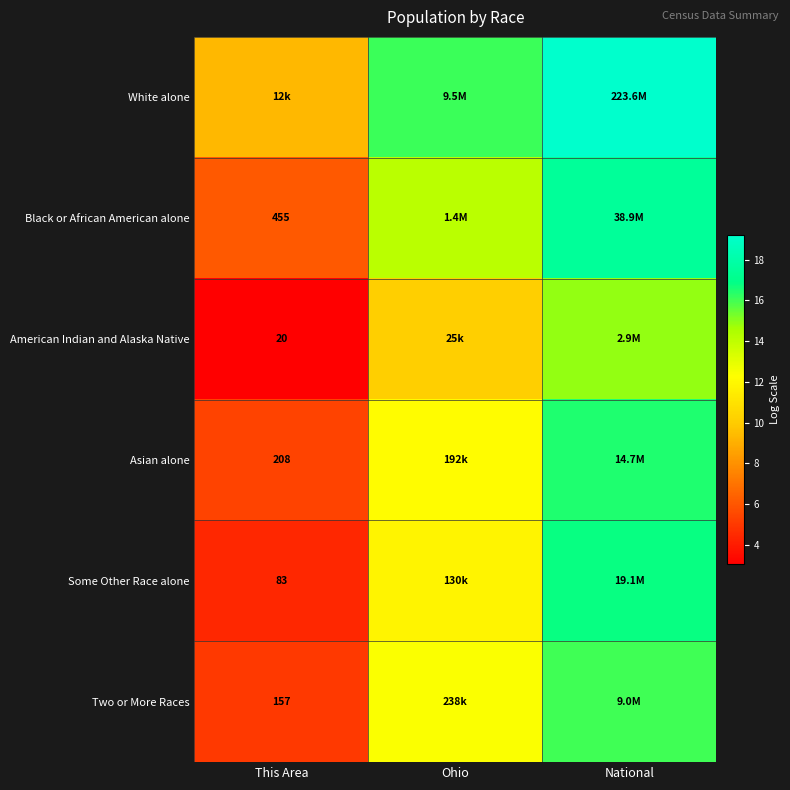

The value of Some Other Race alone at National is 16.8. True or false?

True